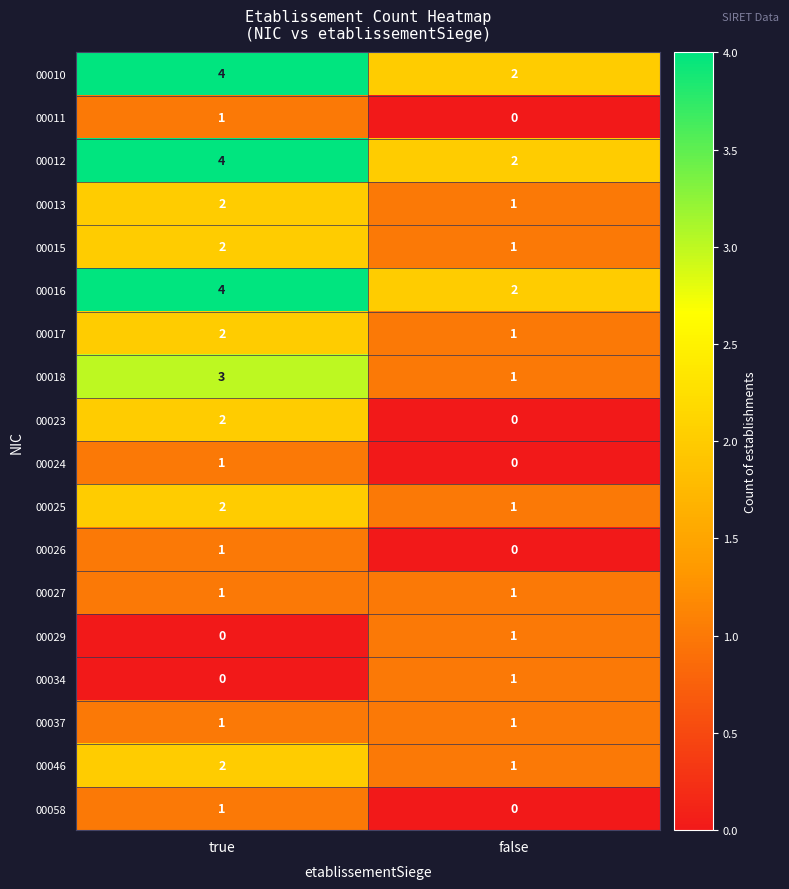

True or false: 00024 has a value of 0 at false.

True